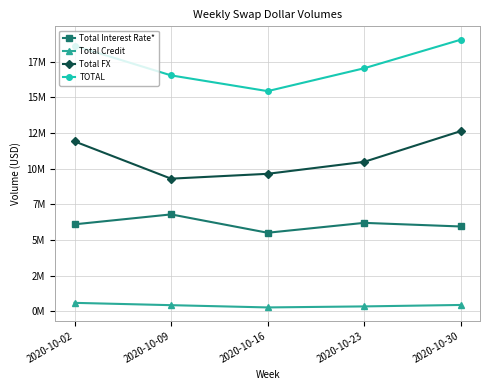

True or false: TOTAL has more than 1 points higher than both neighbors.

False